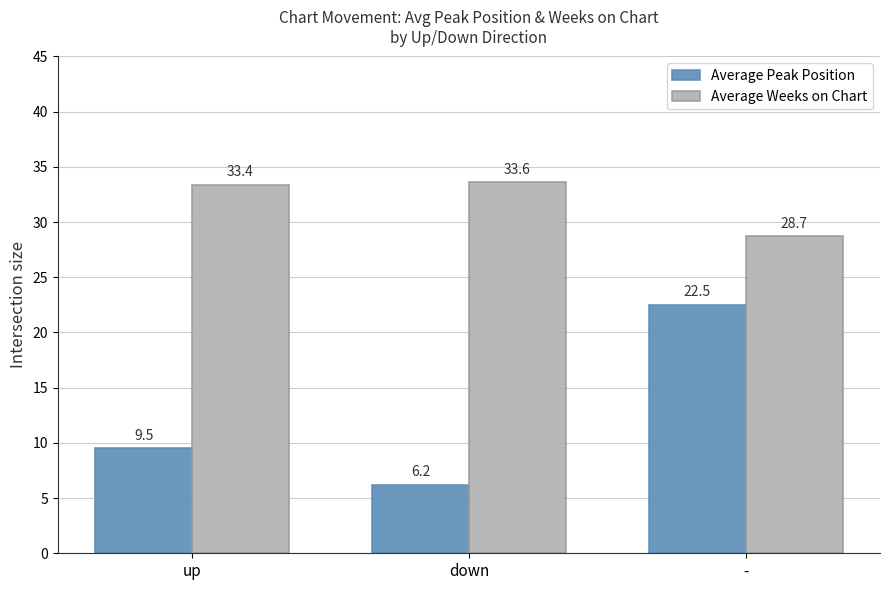

What is the total value across all series at down?

39.8